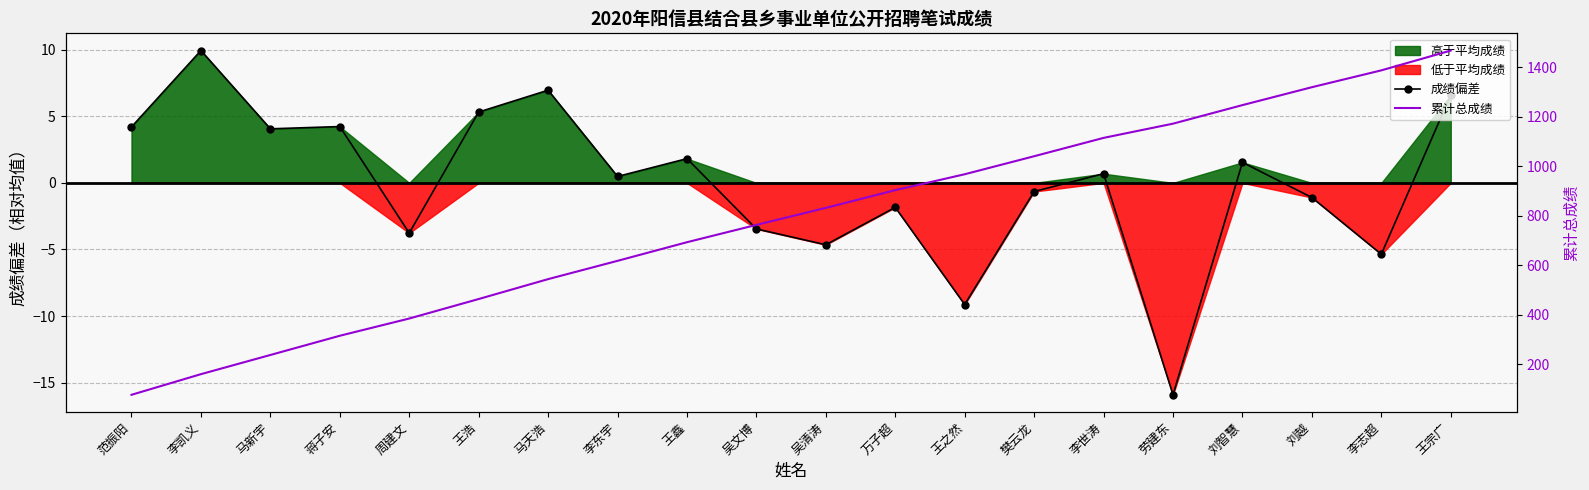

True or false: 累计总成绩 has a value of 618.1 at 李东宇.

True